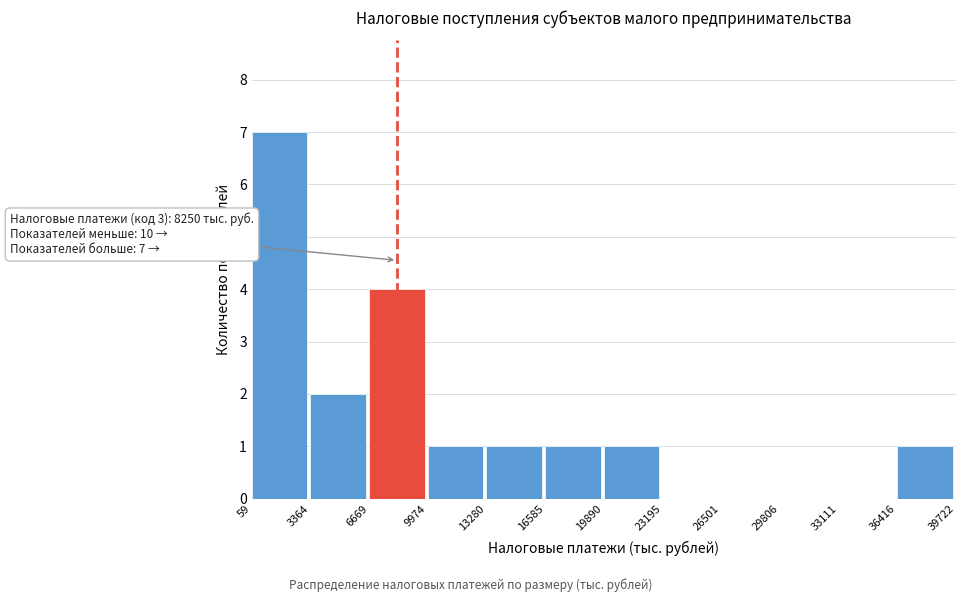

Over which range of the x-axis is the bar tallest?

59 to 3364